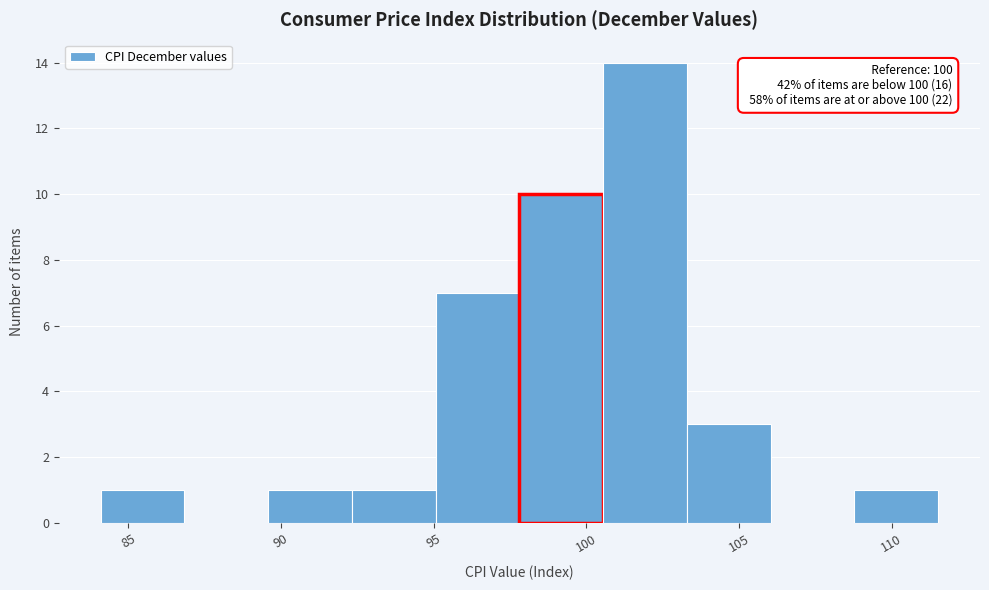

Over which range of the x-axis is the bar tallest?

100.5 to 103.5